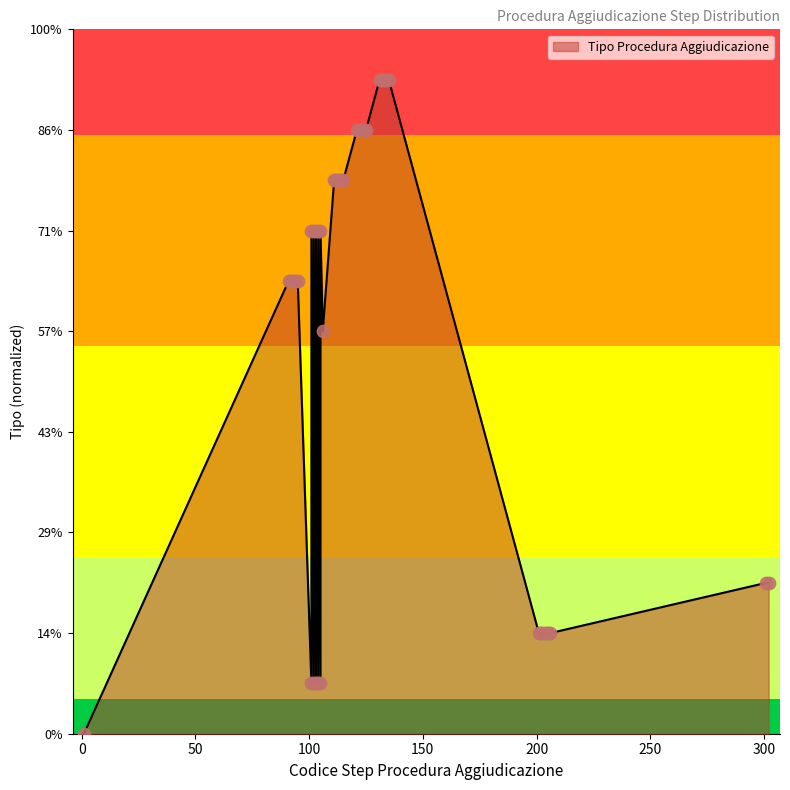

Which has a higher value, 104 or 132?

132